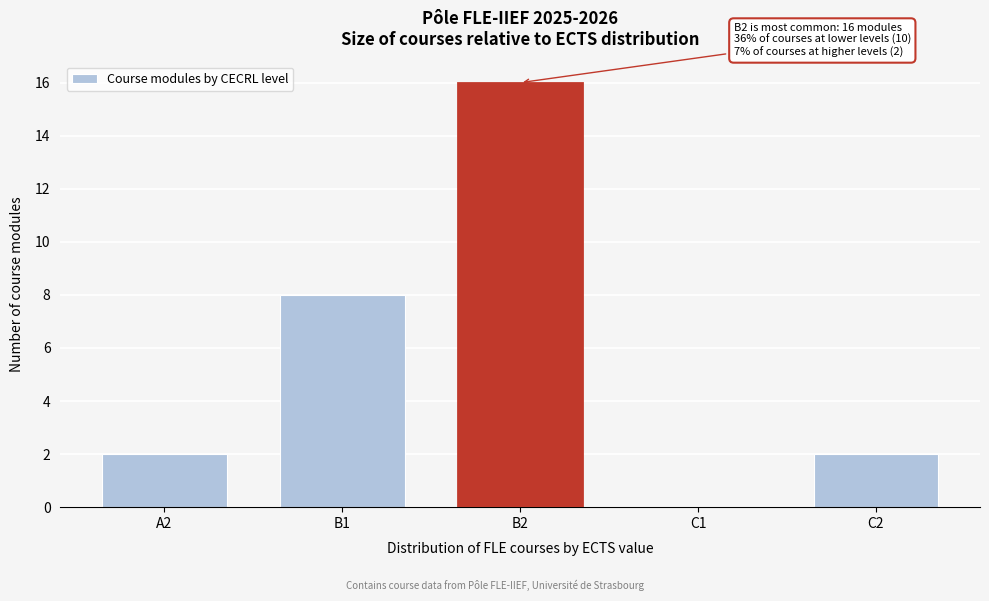

Reading right to left, list all the values displayed in this chart.

C2=2	C1=0	B2=16	B1=8	A2=2